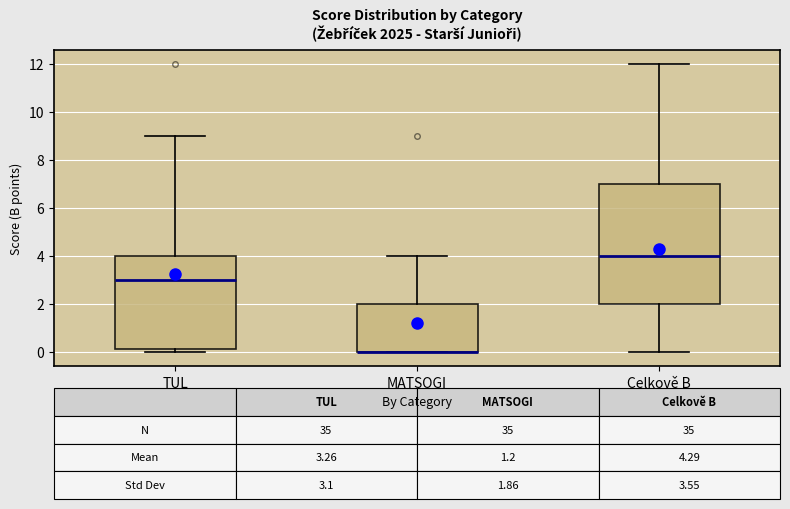

Comparing the boxes themselves (not the whiskers), which one is the tallest?

Celkově B